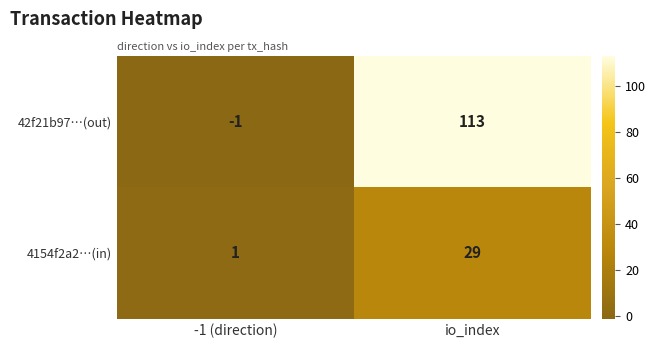

The value of 4154f2a2…(in) at -1 (direction) is 1. True or false?

True